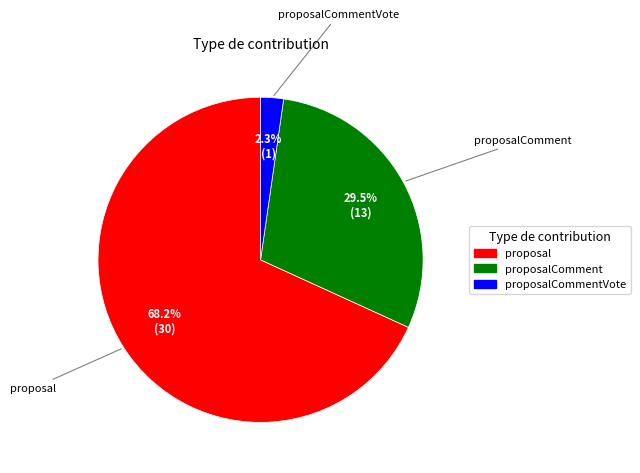

What is the largest slice in the pie chart?

proposal